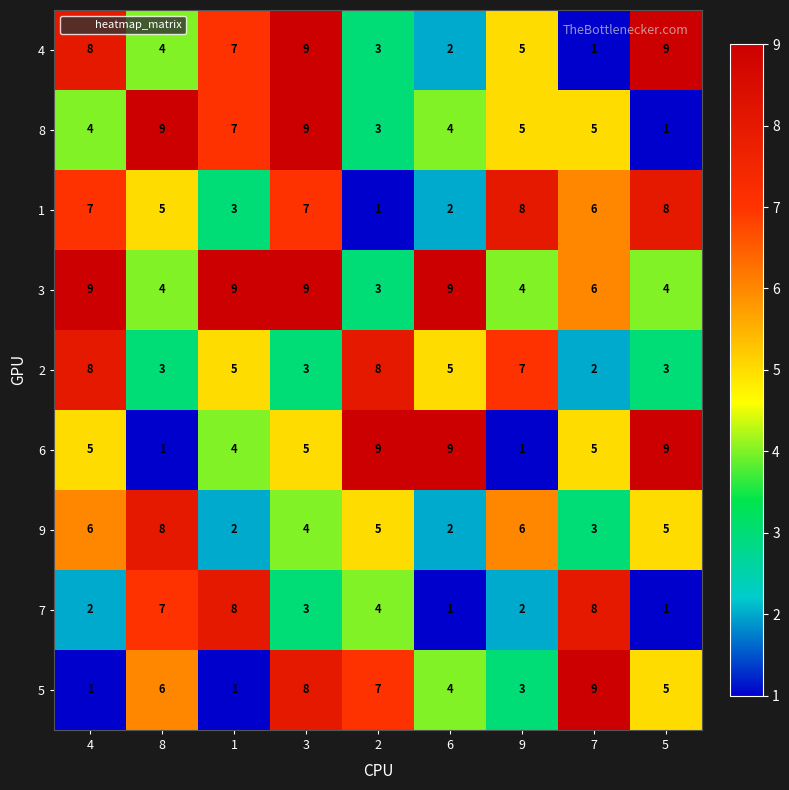

At which category is the sum across all series the highest?

3